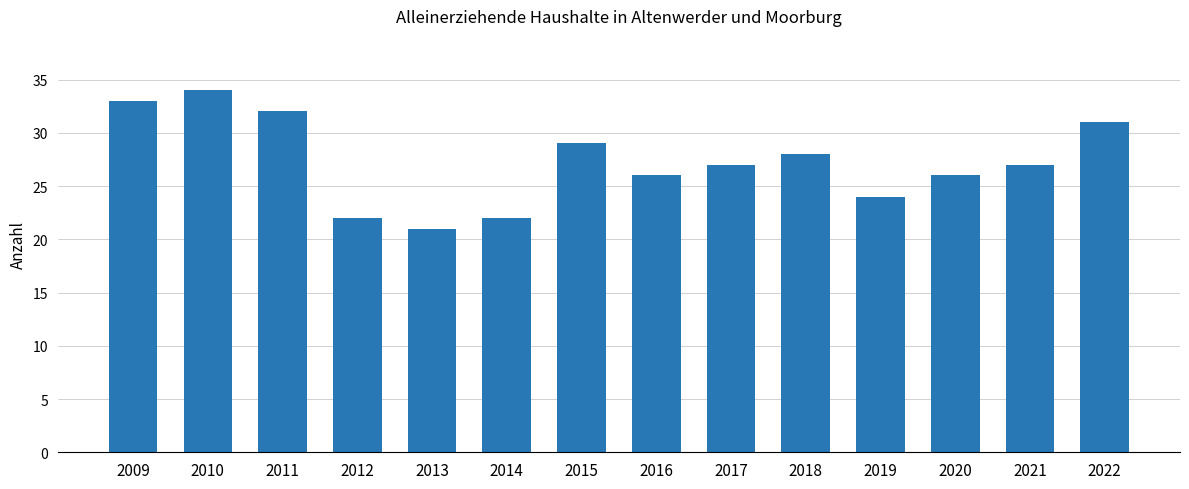

What is the sum of the values at 2022 and 2020?

57